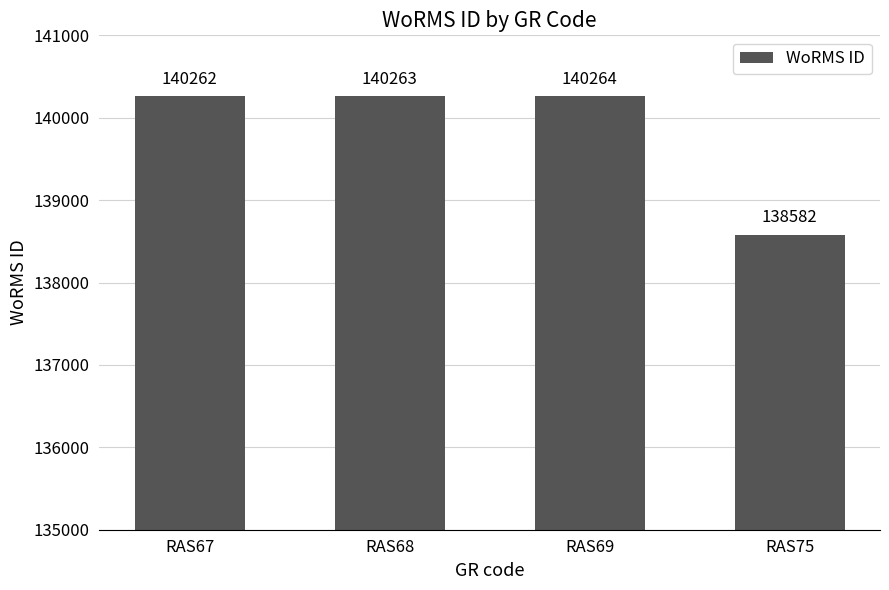

Which category has the lowest value across all series?

RAS75